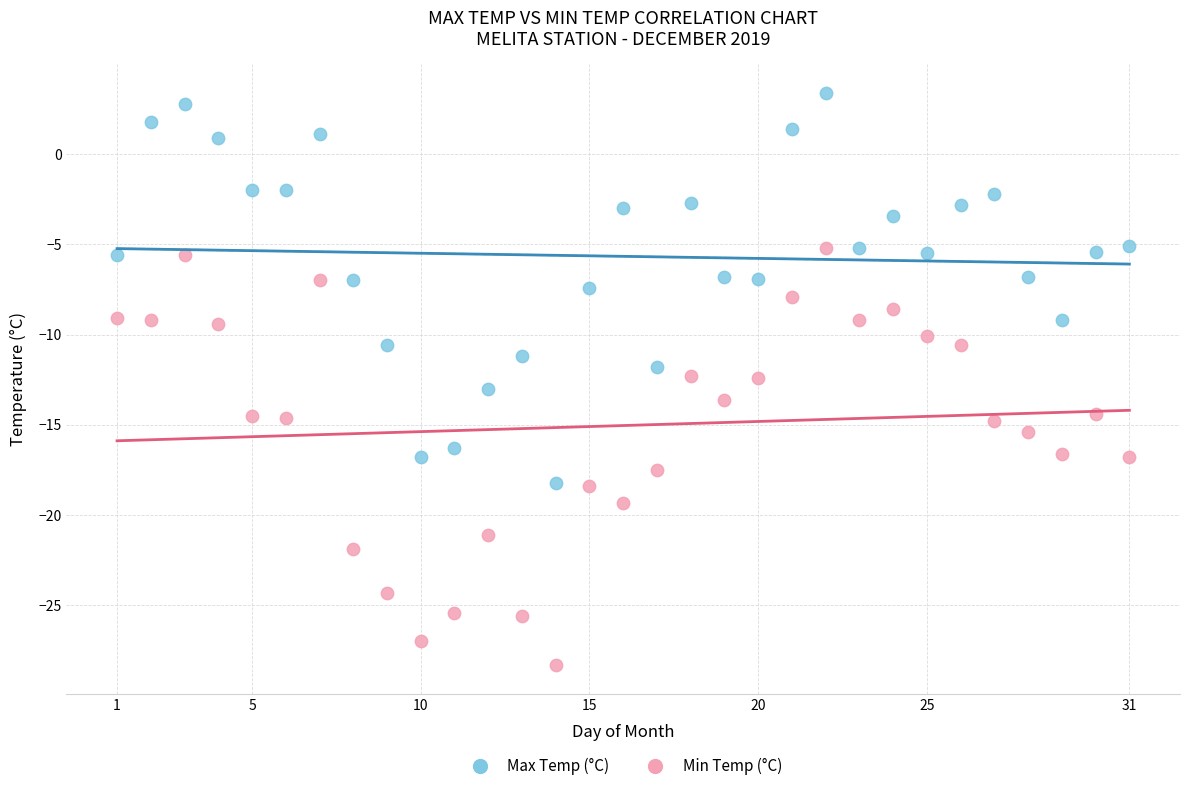

Which series contains the highest Y value?

Max Temp (°C)